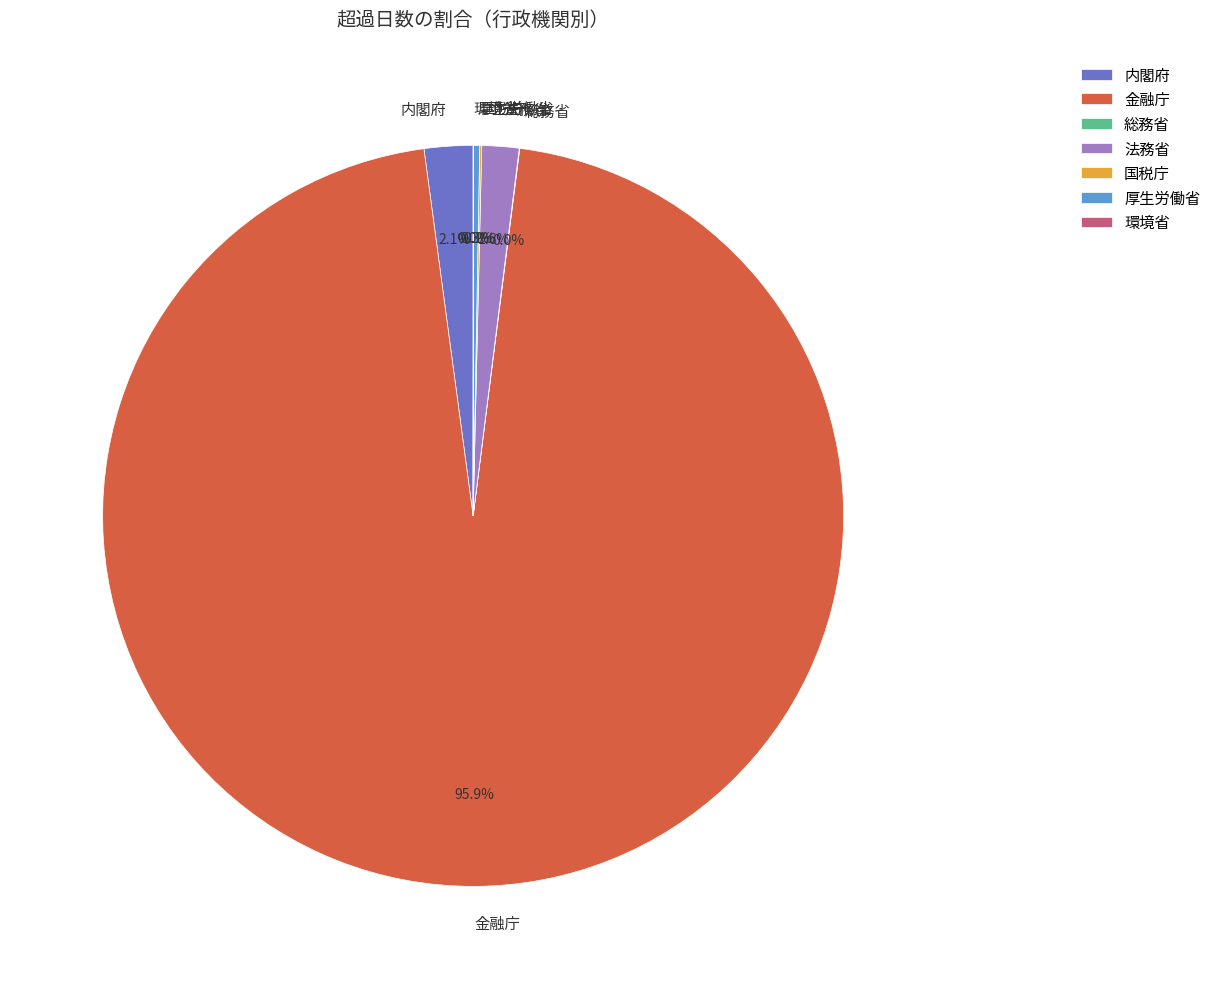

What percentage is the 法務省 slice, to the nearest percent?

2%